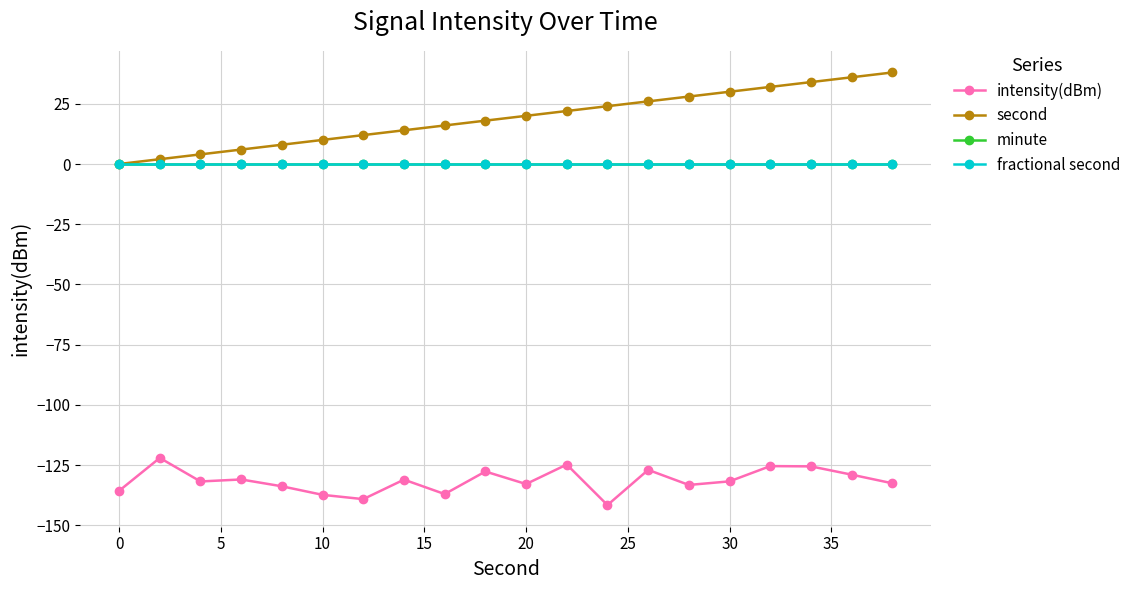

Reading left to right, what are all the values shown in this chart?

intensity(dBm): -135.7	-122.0	-131.8	-130.9	-133.8	-137.3	-139.1	-131.0	-137.0	-127.6	-132.8	-124.8	-141.6	-127.0	-133.2	-131.7	-125.4	-125.5	-129.0	-132.5
second: 0.0	2.0	4.0	6.0	8.0	10.0	12.0	14.0	16.0	18.0	20.0	22.0	24.0	26.0	28.0	30.0	32.0	34.0	36.0	38.0
minute: 0.0	0.0	0.0	0.0	0.0	0.0	0.0	0.0	0.0	0.0	0.0	0.0	0.0	0.0	0.0	0.0	0.0	0.0	0.0	0.0
fractional second: 0.0	0.0	0.0	0.0	0.0	0.0	0.0	0.0	0.0	0.0	0.0	0.0	0.0	0.0	0.0	0.0	0.0	0.0	0.0	0.0